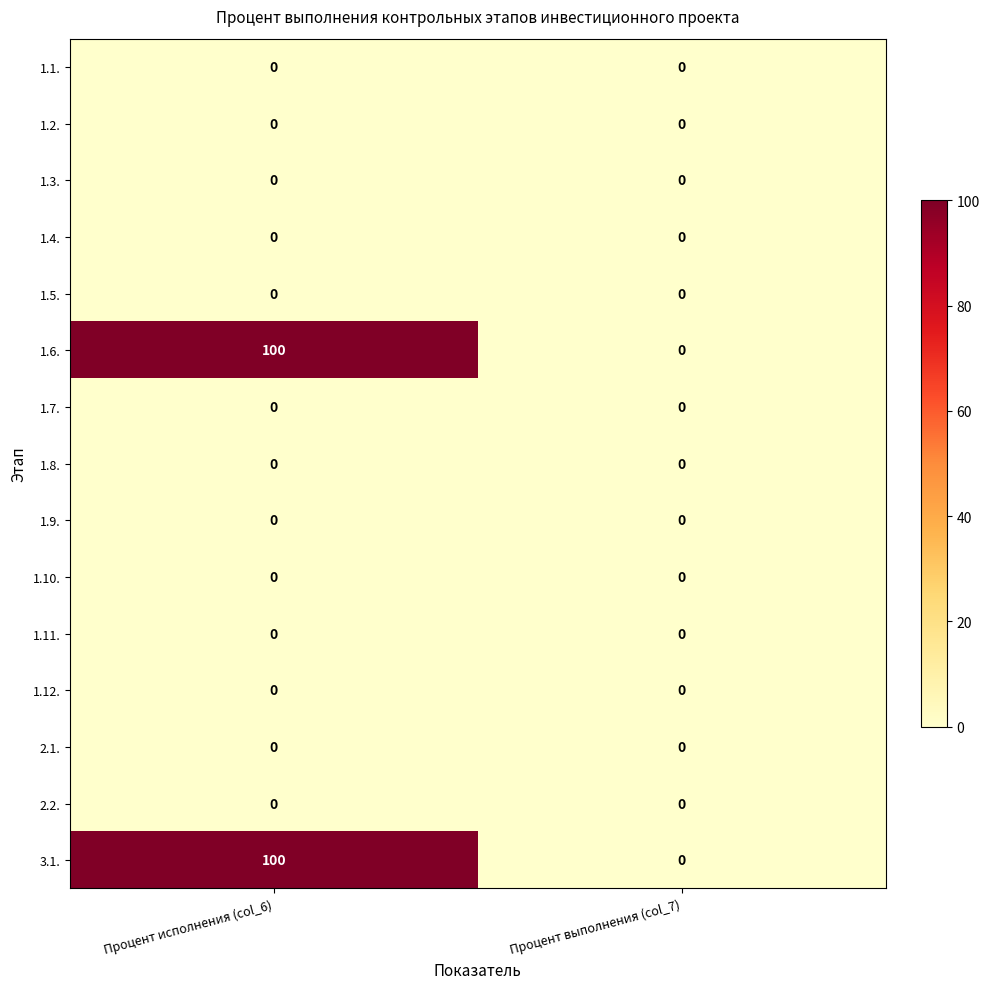

What is the spread (max minus min) of values at Процент исполнения (col_6)?

100